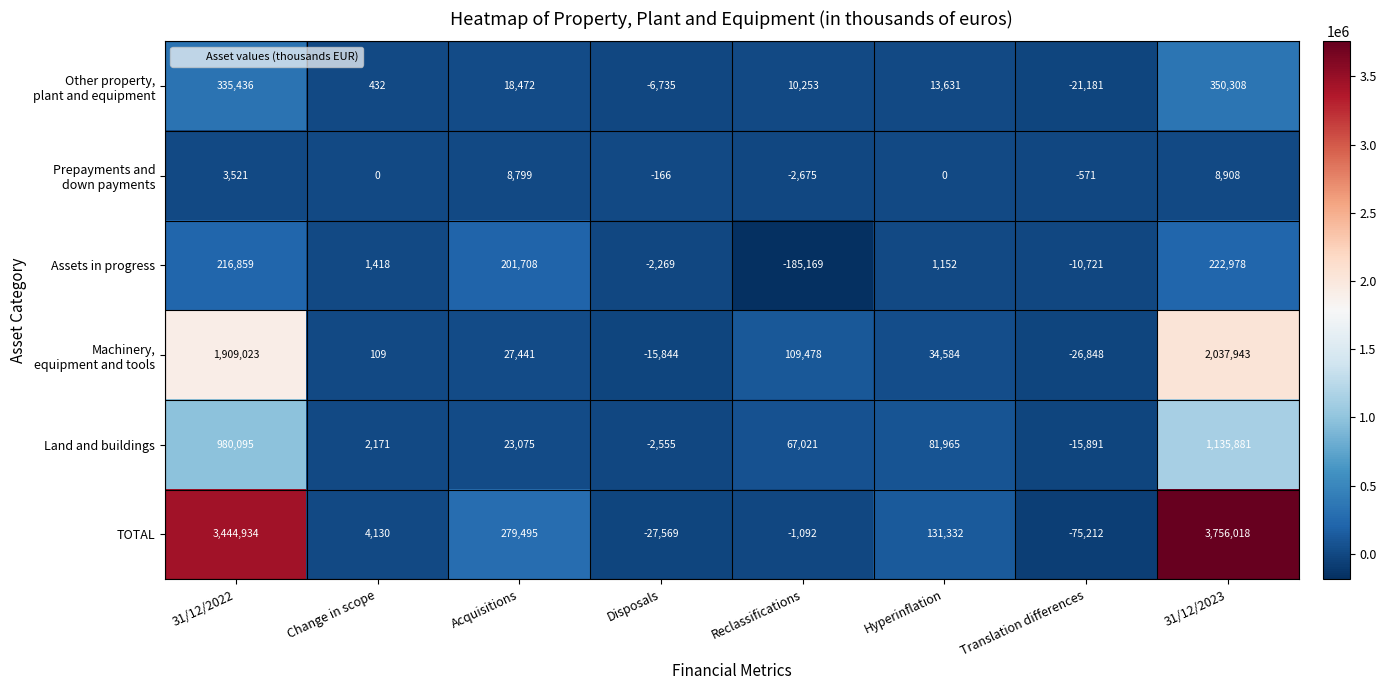

Read the TOTAL value at Disposals, to the nearest 50.

-27550